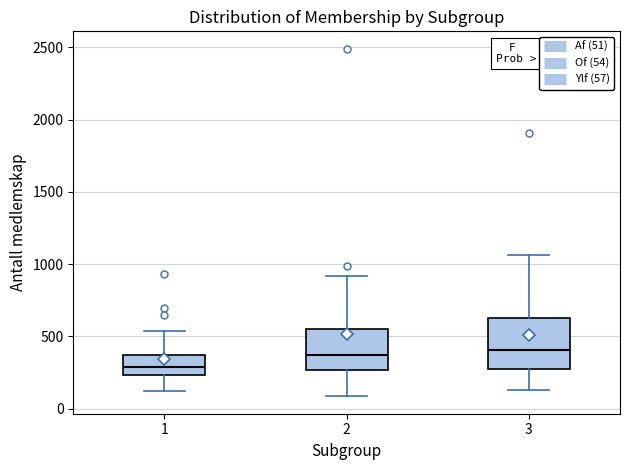

Which box's median line is the lowest?

1